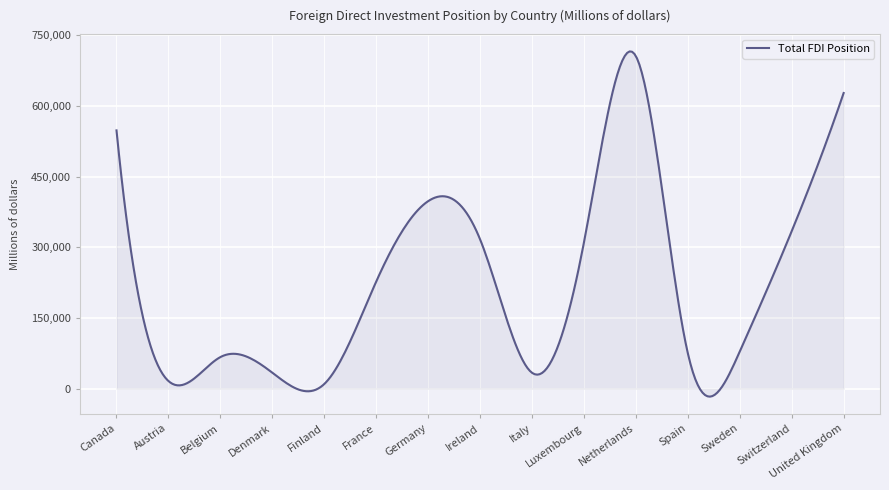

What is the difference between the maximum and minimum values?

732187.0